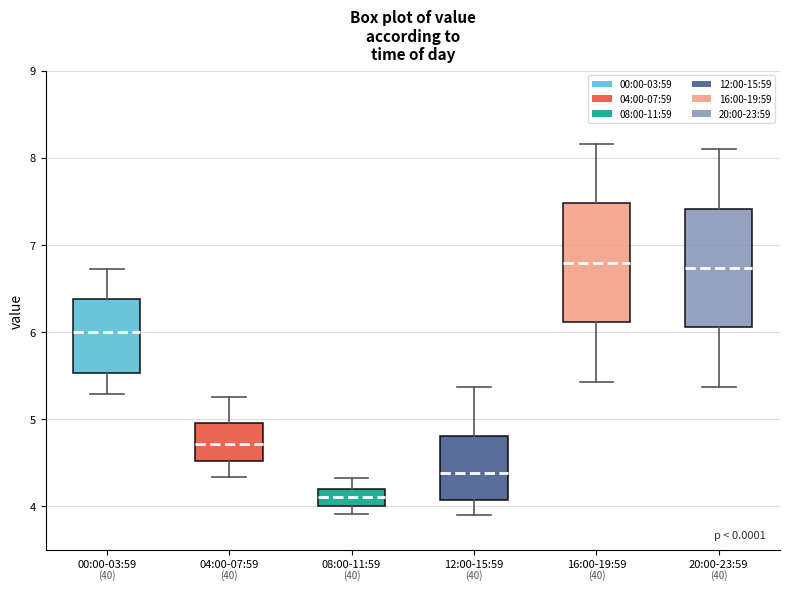

Where does the lower whisker of the box for 04:00-07:59 end on the y-axis? The values are not printed on the chart, so give them approximately, as read against the axis.

4.3